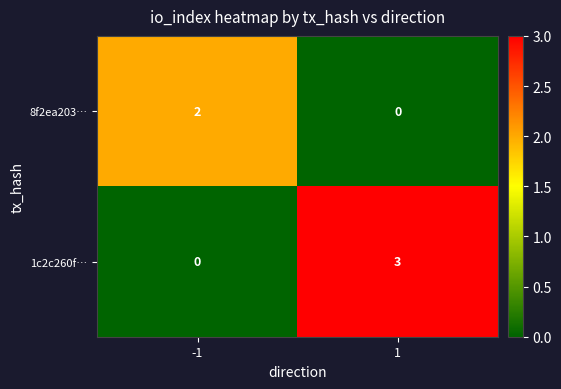

What value does the 1c2c260f… series have at 1?

3